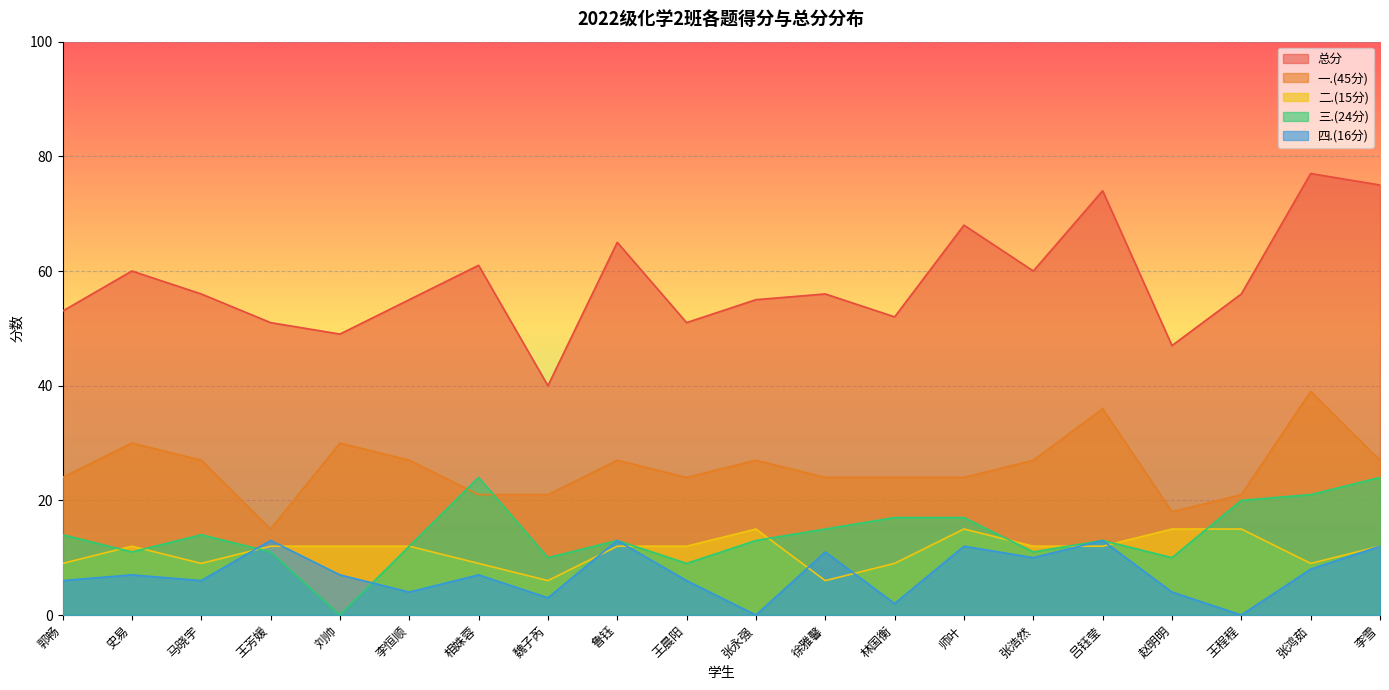

Rank the series by their maximum value, from lowest to highest.

四.(16分), 二.(15分), 三.(24分), 一.(45分), 总分